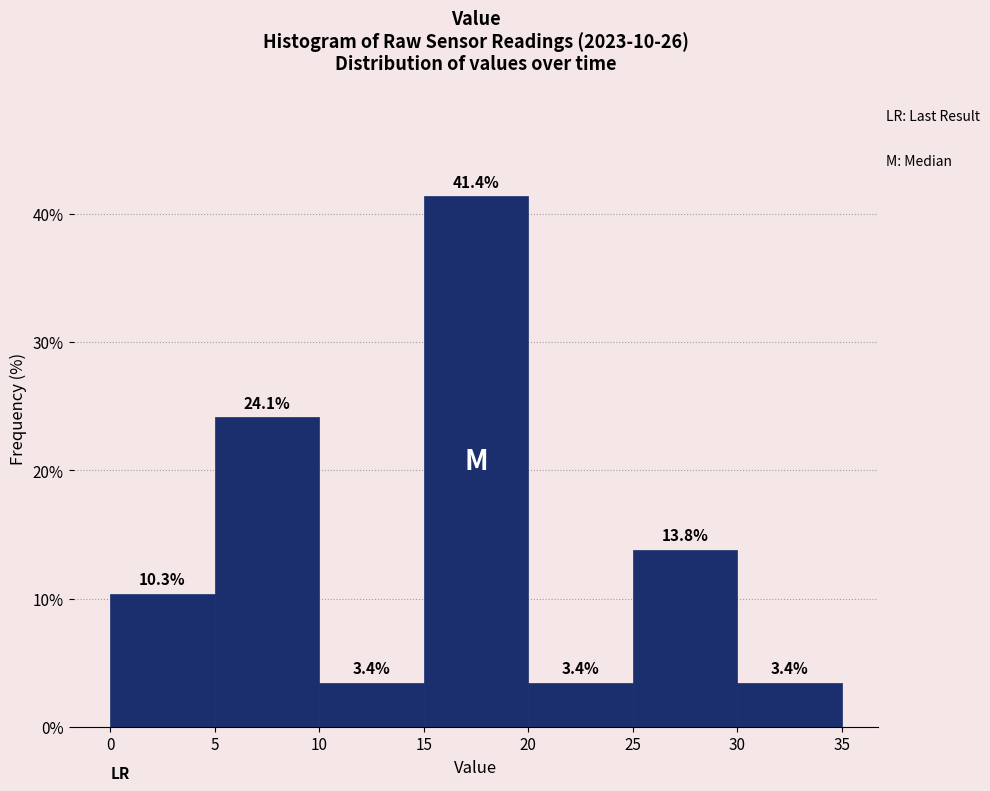

How tall is the bar that spans 20 to 25 on the x-axis?

3.4